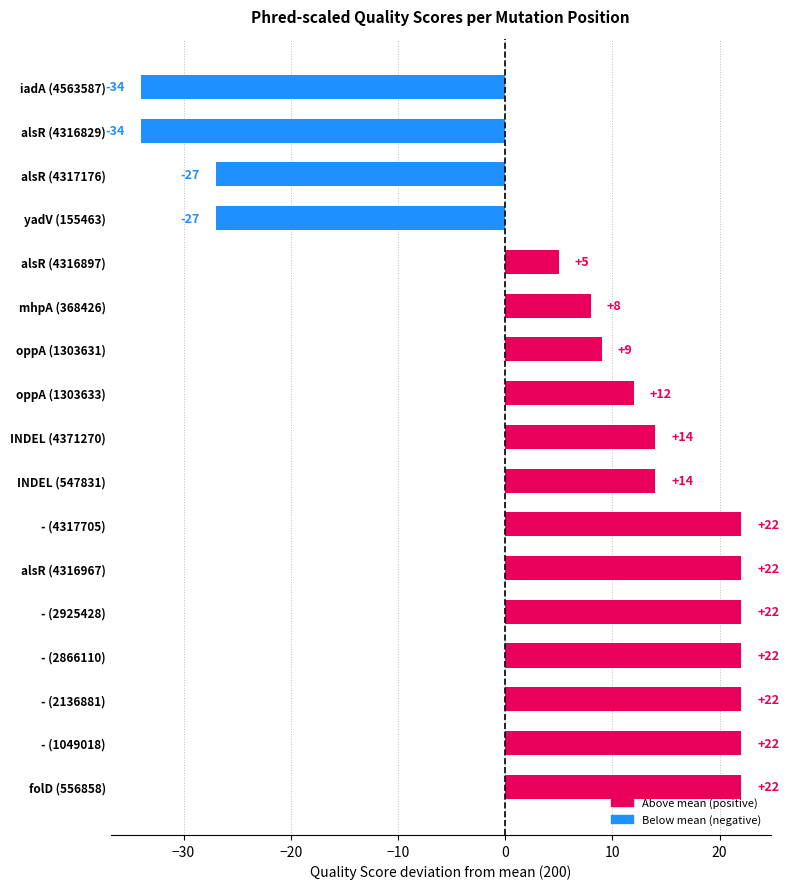

What is the difference between the second highest and second lowest values?

56